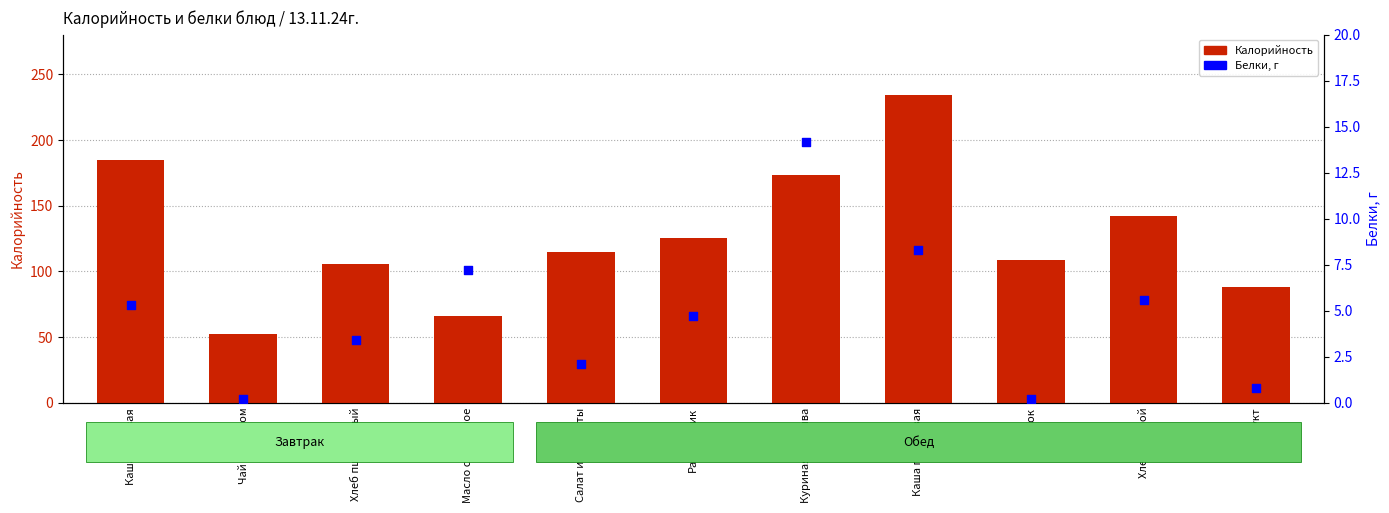

Which series contains the lowest Y value?

Белки, г